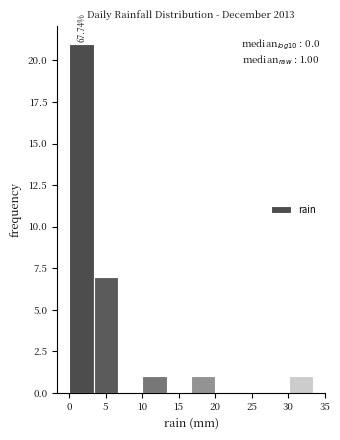

Which range on the x-axis has the tallest bar?

0.0 to 3.5